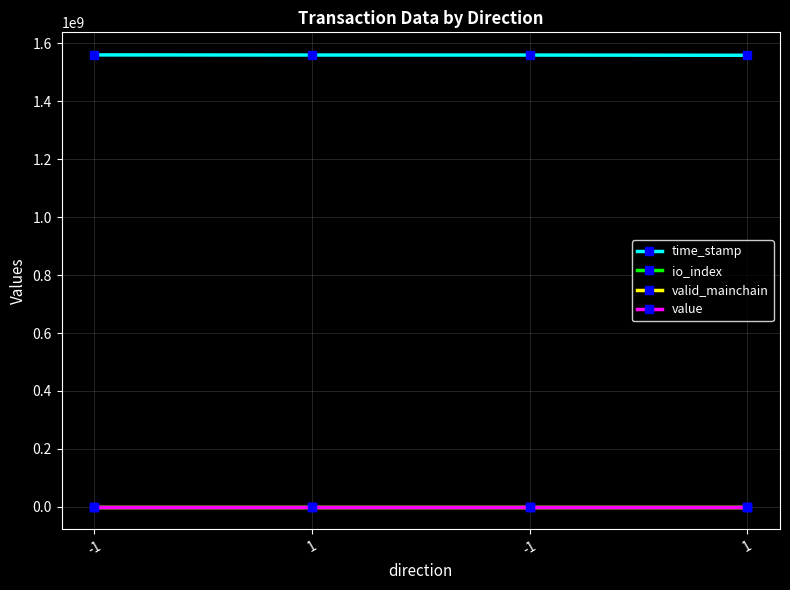

Between -1 and 1, which is larger?

1